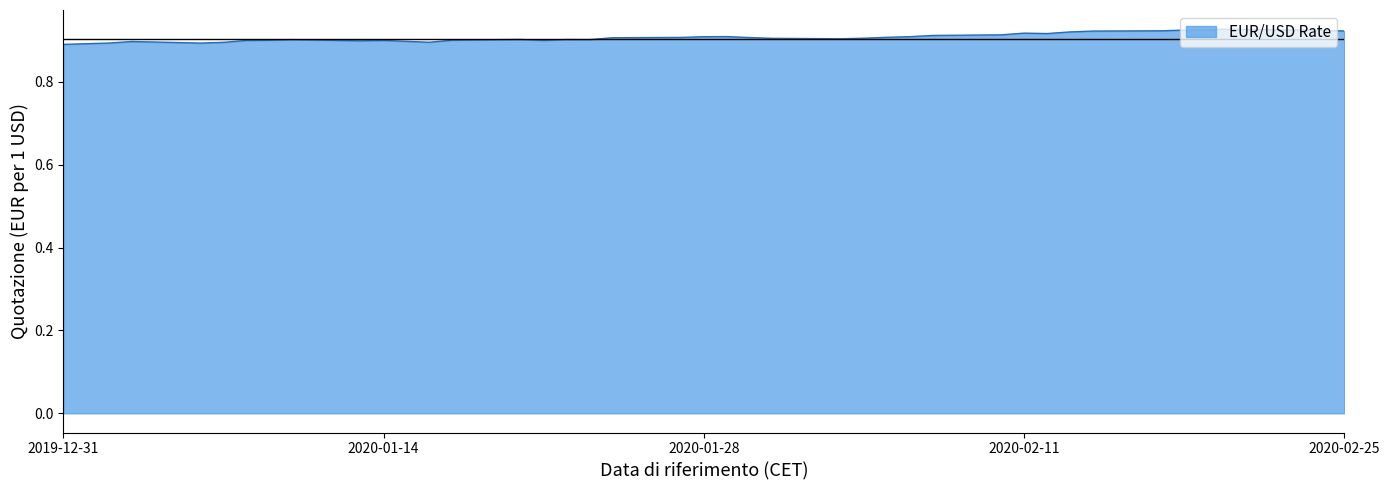

Does the chart have visible grid lines?

No